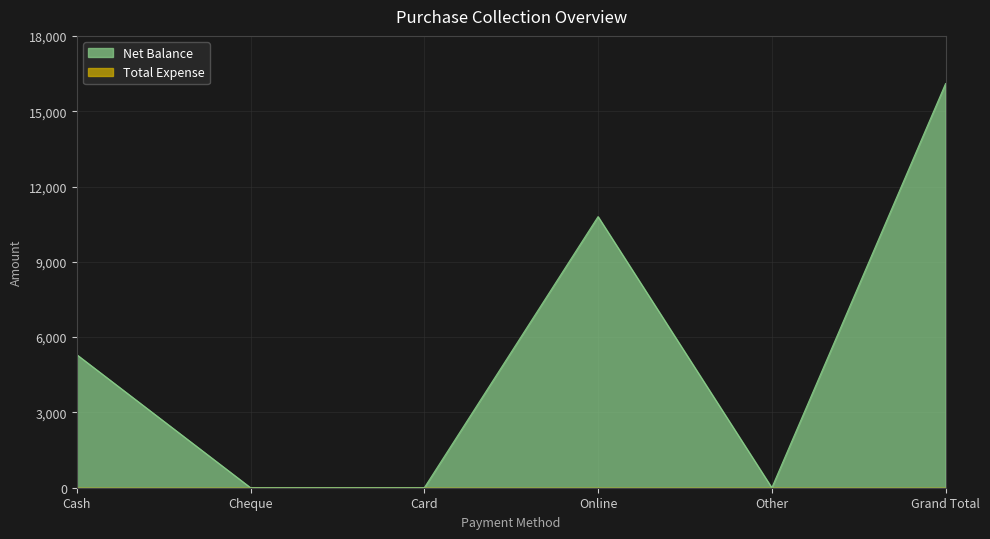

Rank the categories by value from lowest to highest.

Cheque, Card, Other, Cash, Online, Grand Total